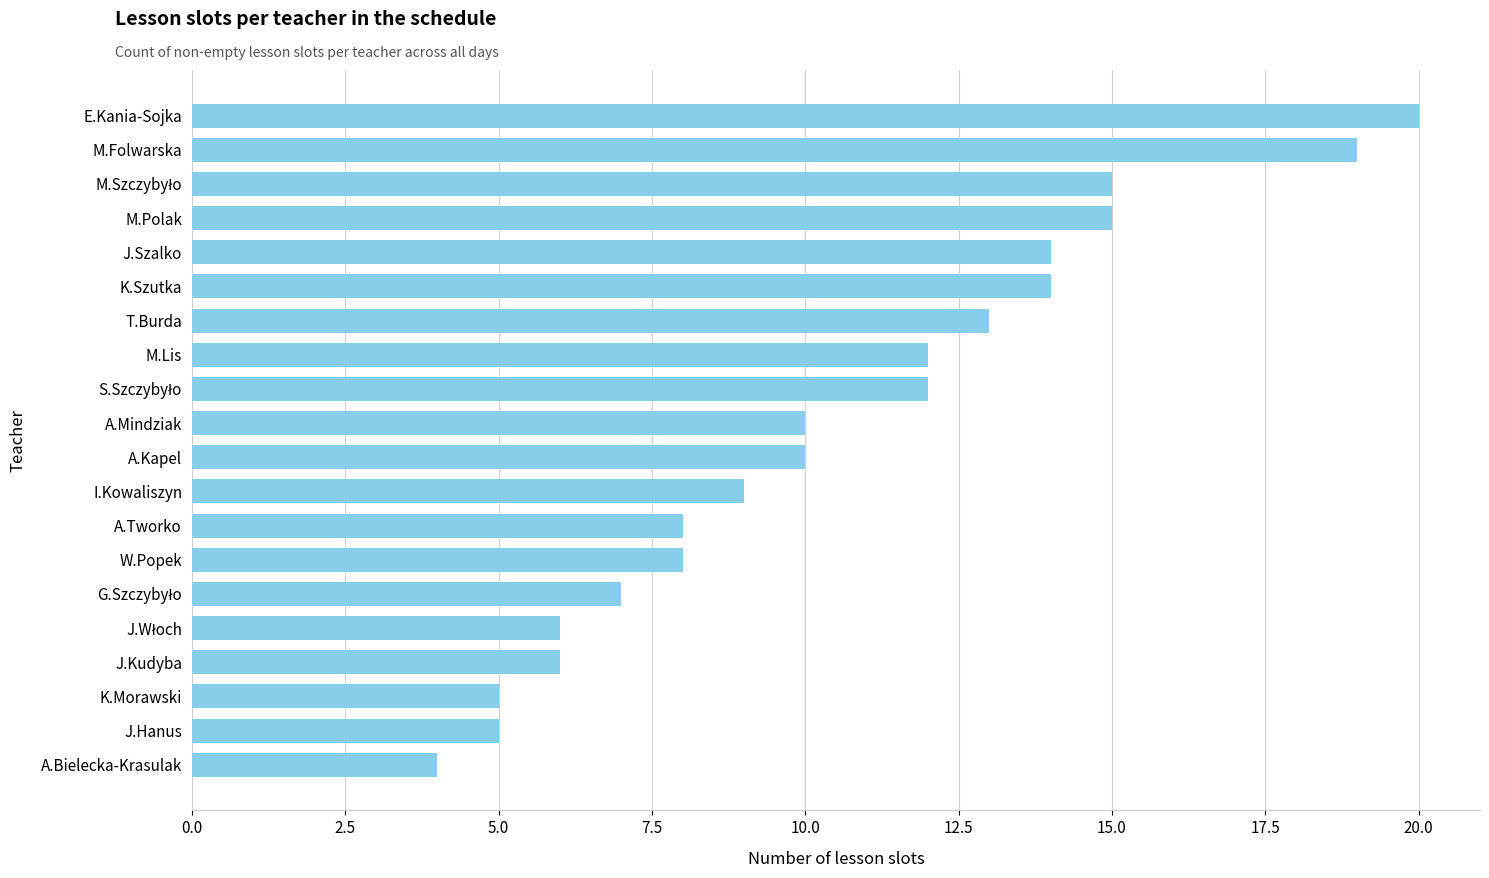

Is it true that the value at M.Folwarska is 5?

False